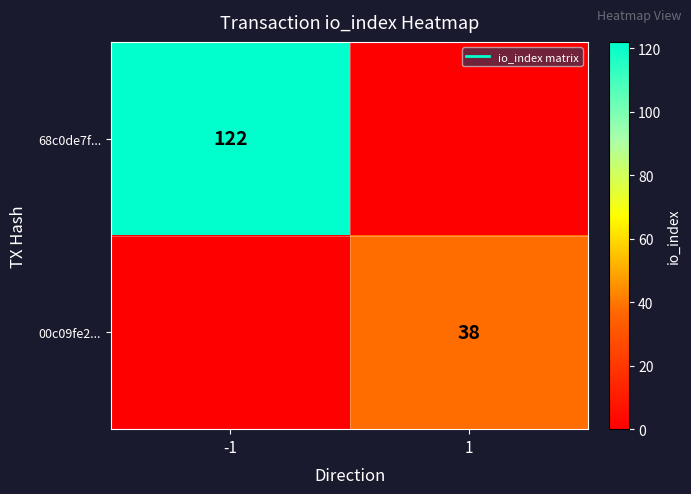

How many values in the 00c09fe2... series are below 38?

1